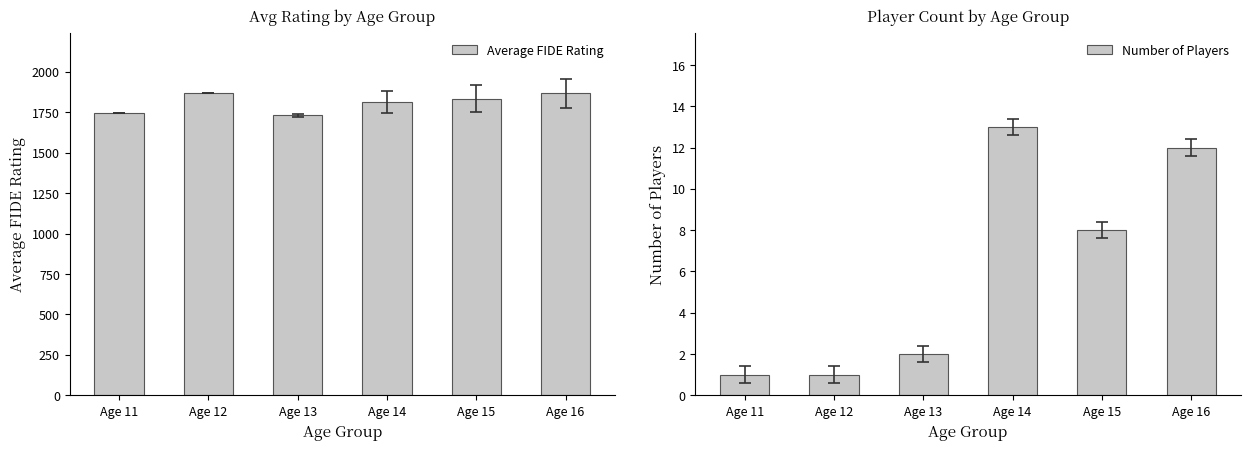

Count the number of categories in the chart.

6